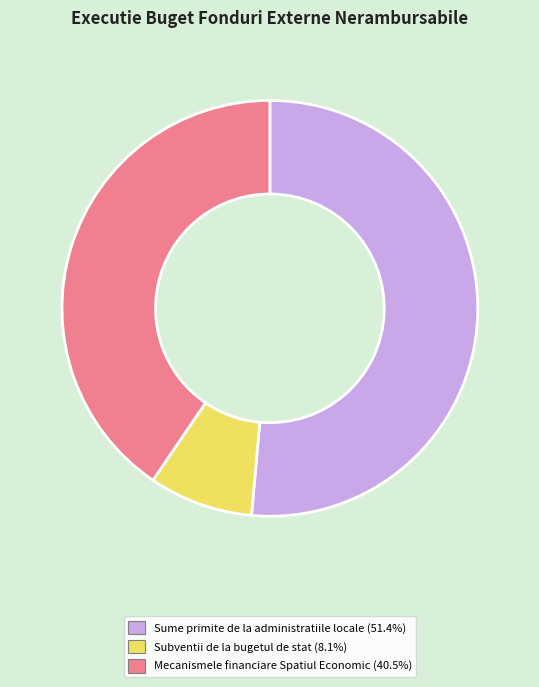

Combined, do Sume primite de la administratiile locale (51.4%) and Mecanismele financiare Spatiul Economic (40.5%) account for over 50%?

Yes